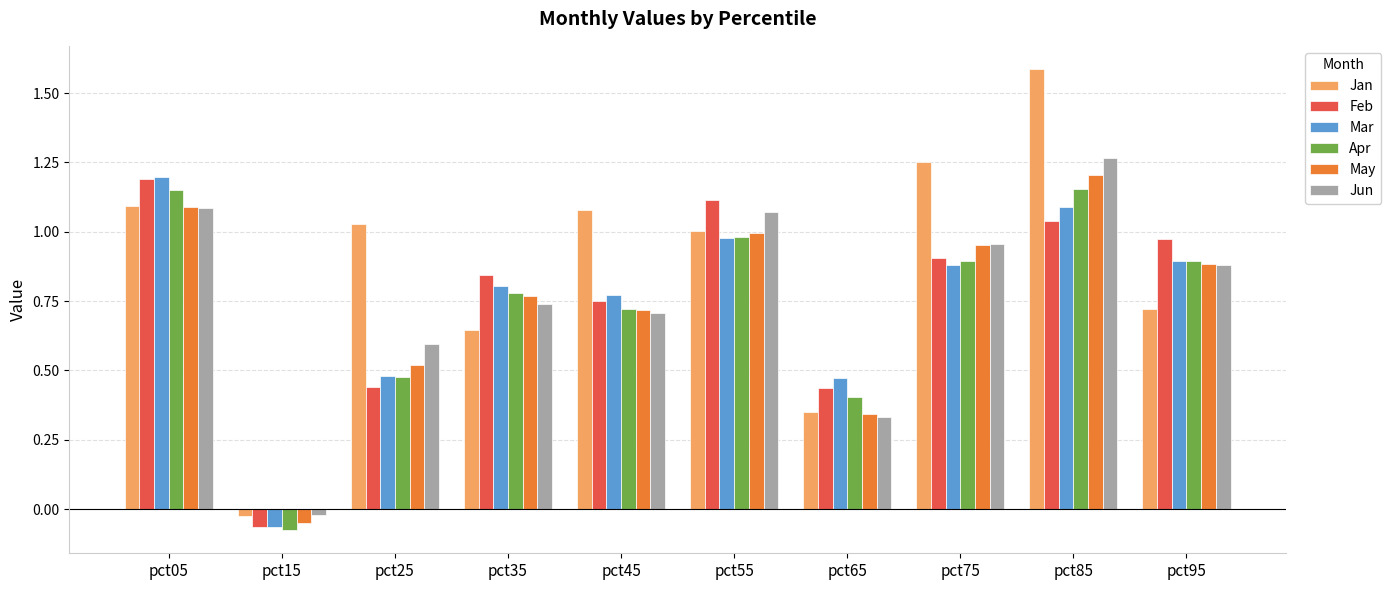

Is it true that Feb equals 1.4 at pct75?

False